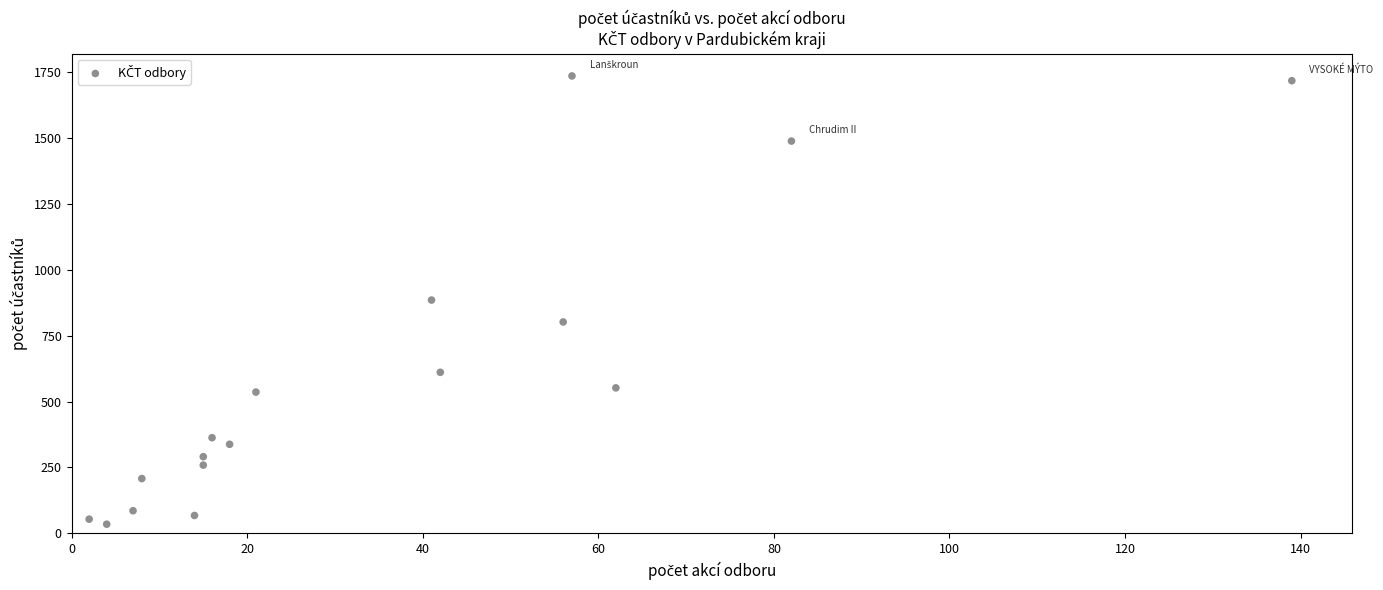

What is the range of X values (max minus min)?

137